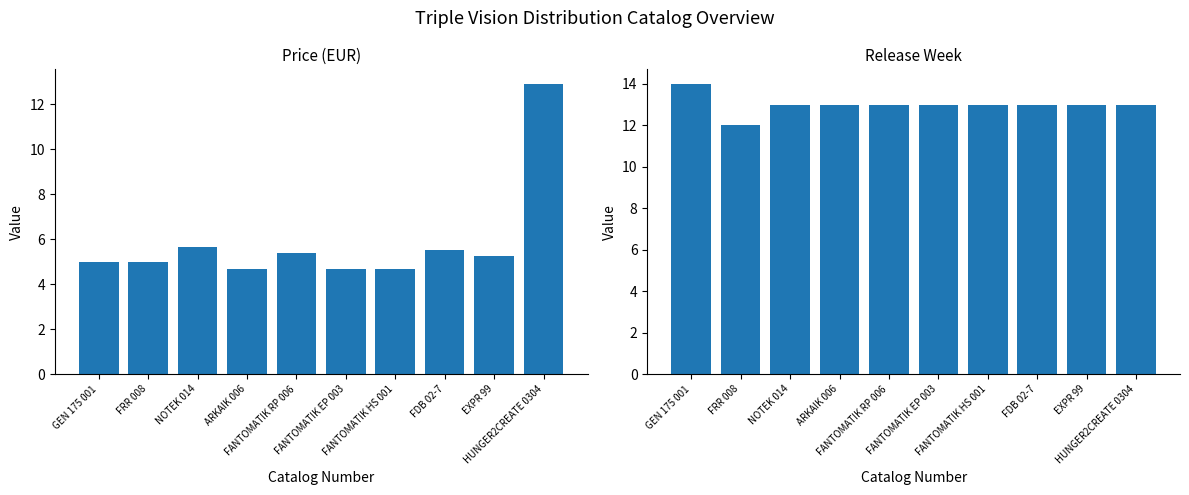

Which series has the largest range (max minus min)?

price